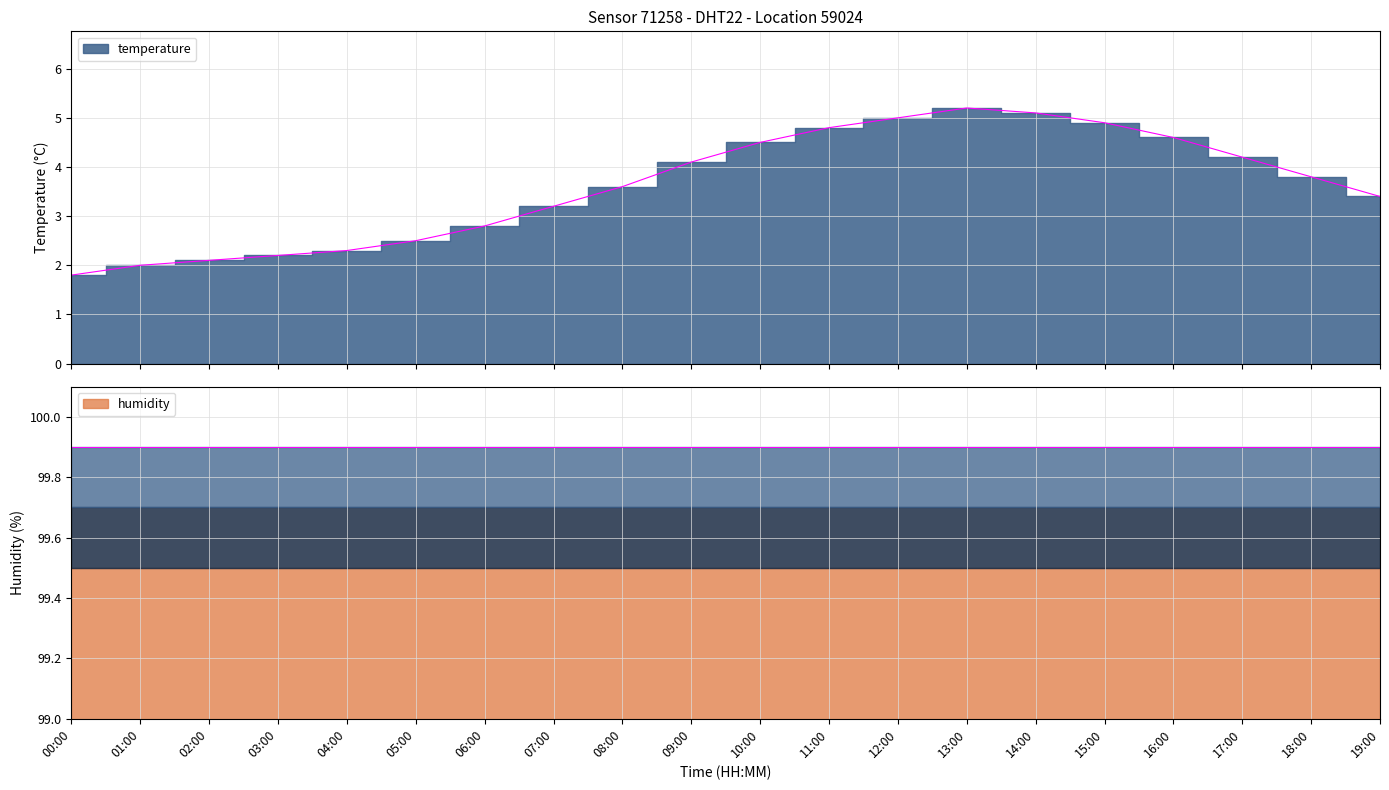

Rank the categories by value from lowest to highest.

00:00, 01:00, 02:00, 03:00, 04:00, 05:00, 06:00, 07:00, 19:00, 08:00, 18:00, 09:00, 17:00, 10:00, 16:00, 11:00, 15:00, 12:00, 14:00, 13:00